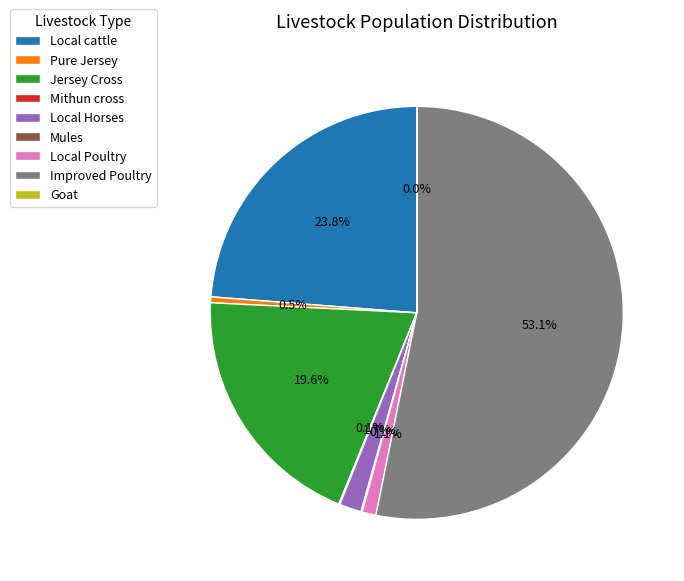

Is there a majority slice in this chart?

Yes